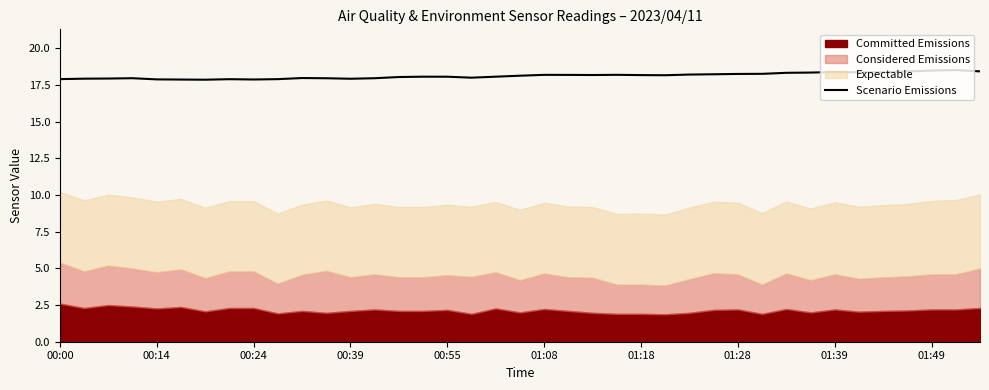

Is it true that the value at 18 is 29.0?

False